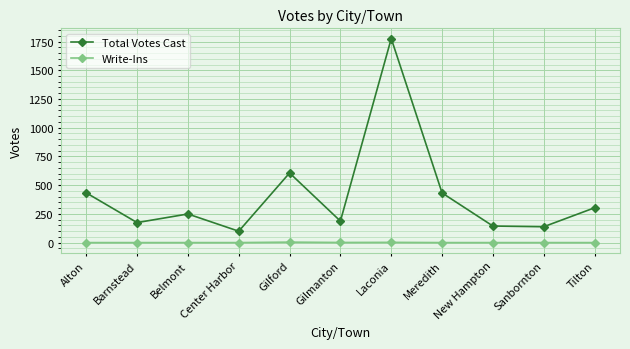

What are all the series names shown in the legend?

Total Votes Cast, Write-Ins